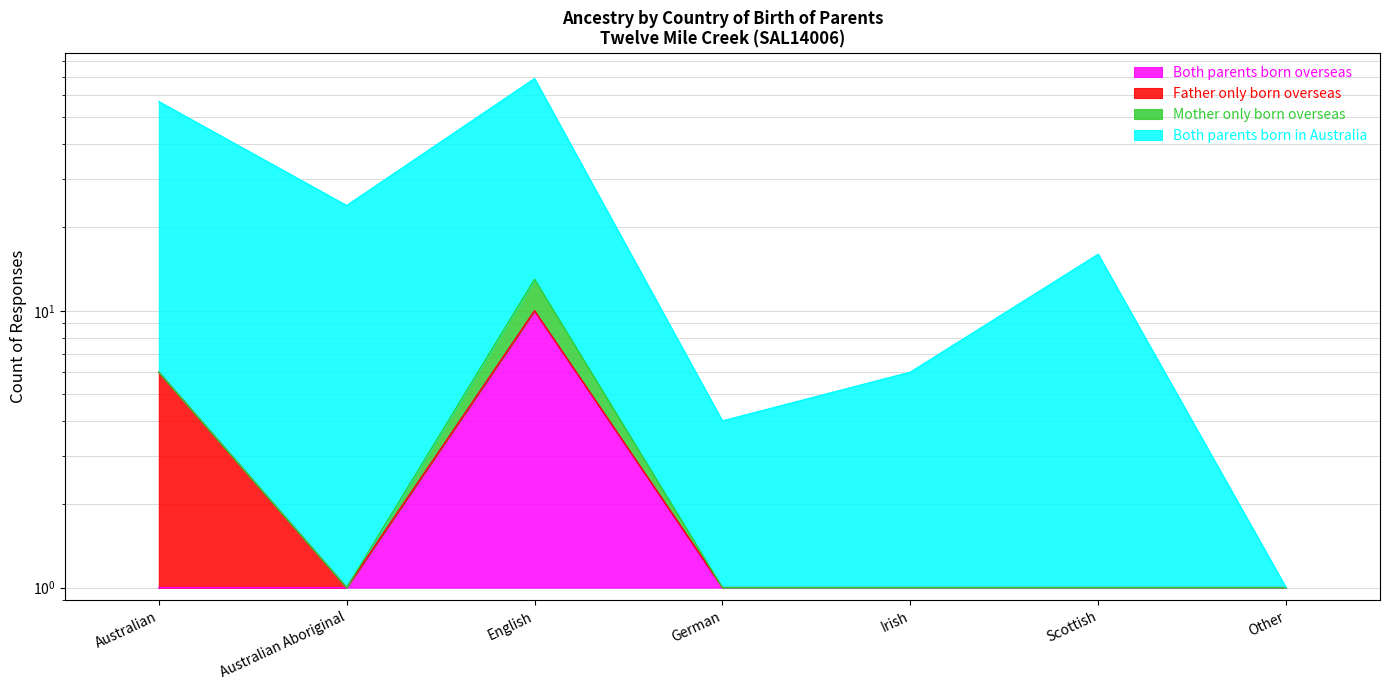

True or false: Both parents born in Australia and Both parents born overseas cross at least once.

False